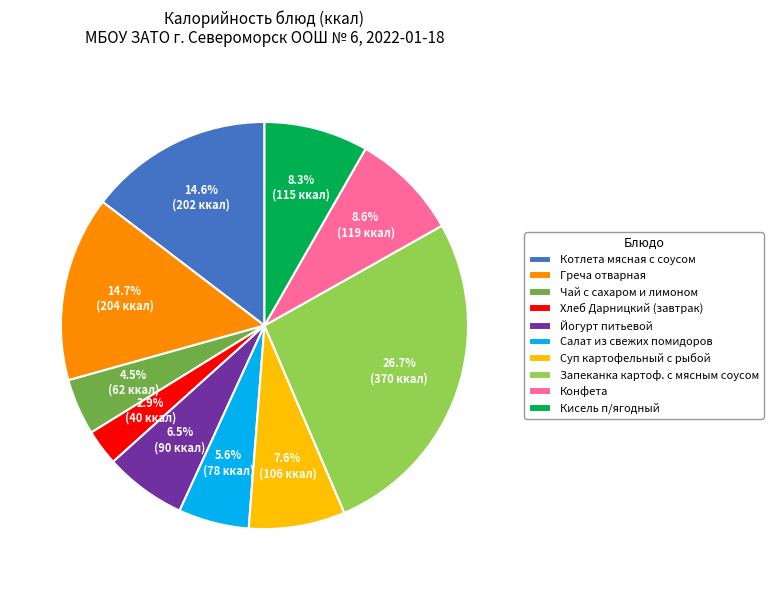

How many segments does this pie chart have?

10